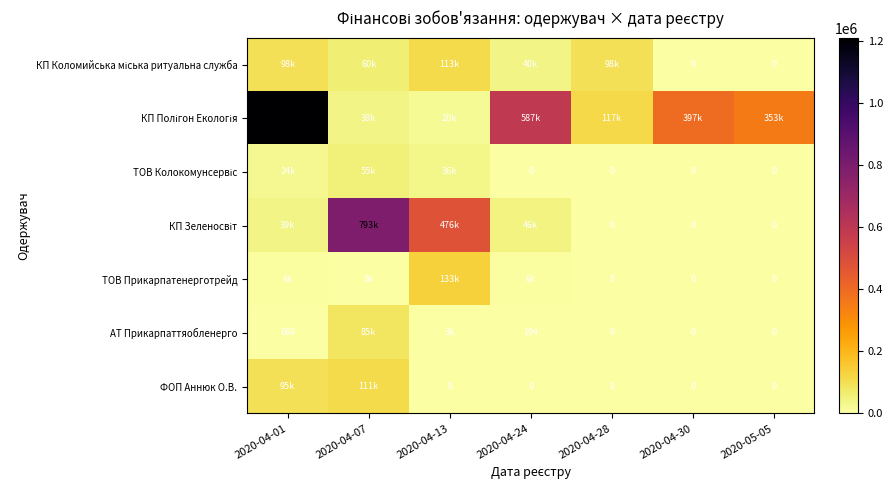

Is the value of ФОП Аннюк О.В. at 2020-04-30 greater than the value of ТОВ Прикарпатенерготрейд at 2020-04-30?

No